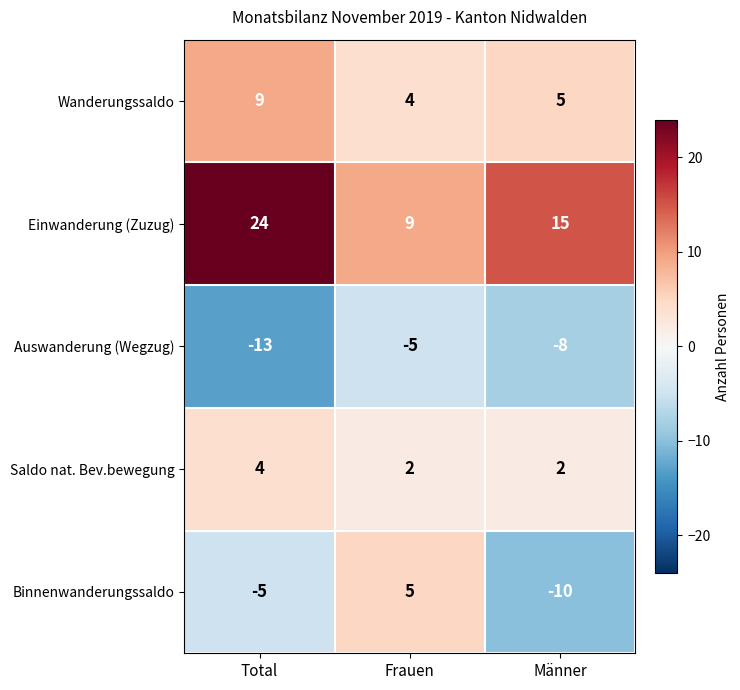

At which category is the sum across all series the highest?

Total